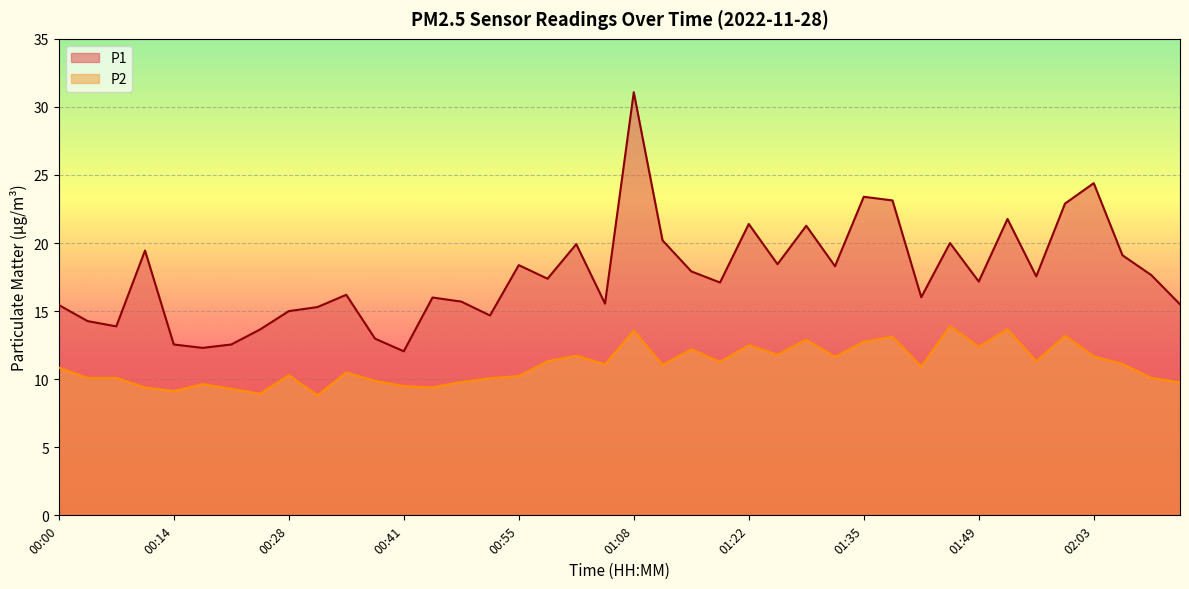

In P1, how many points are higher than both neighbors (excluding endpoints)?

12